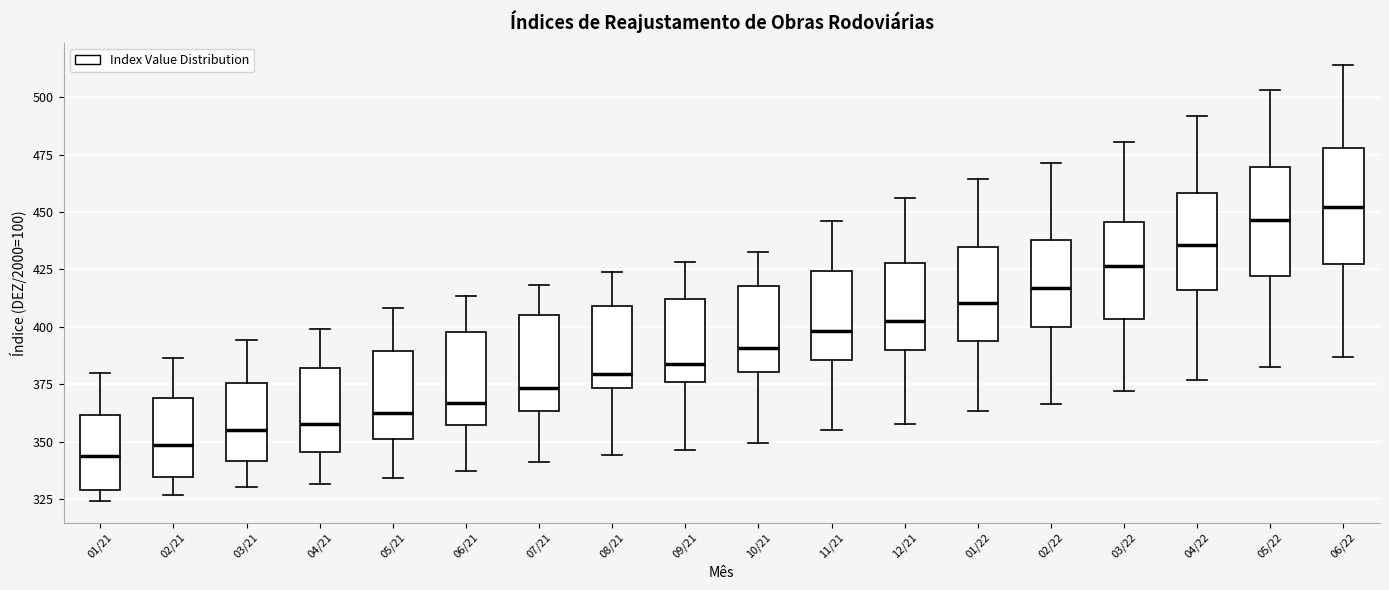

Where does the lower whisker of the box for 01/22 end on the y-axis? The values are not printed on the chart, so give them approximately, as read against the axis.

365